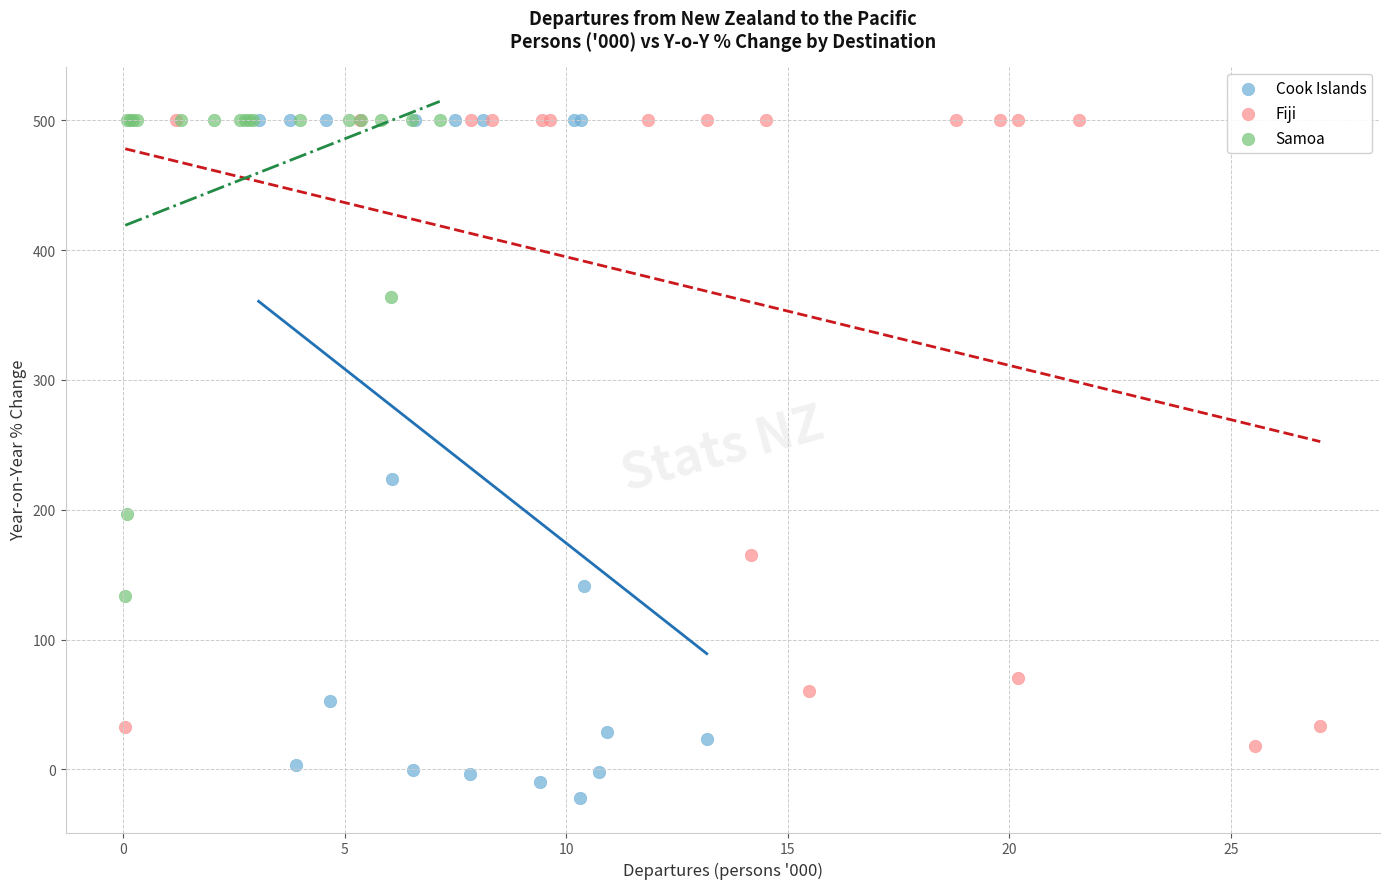

Which series contains the lowest Y value?

Cook Islands